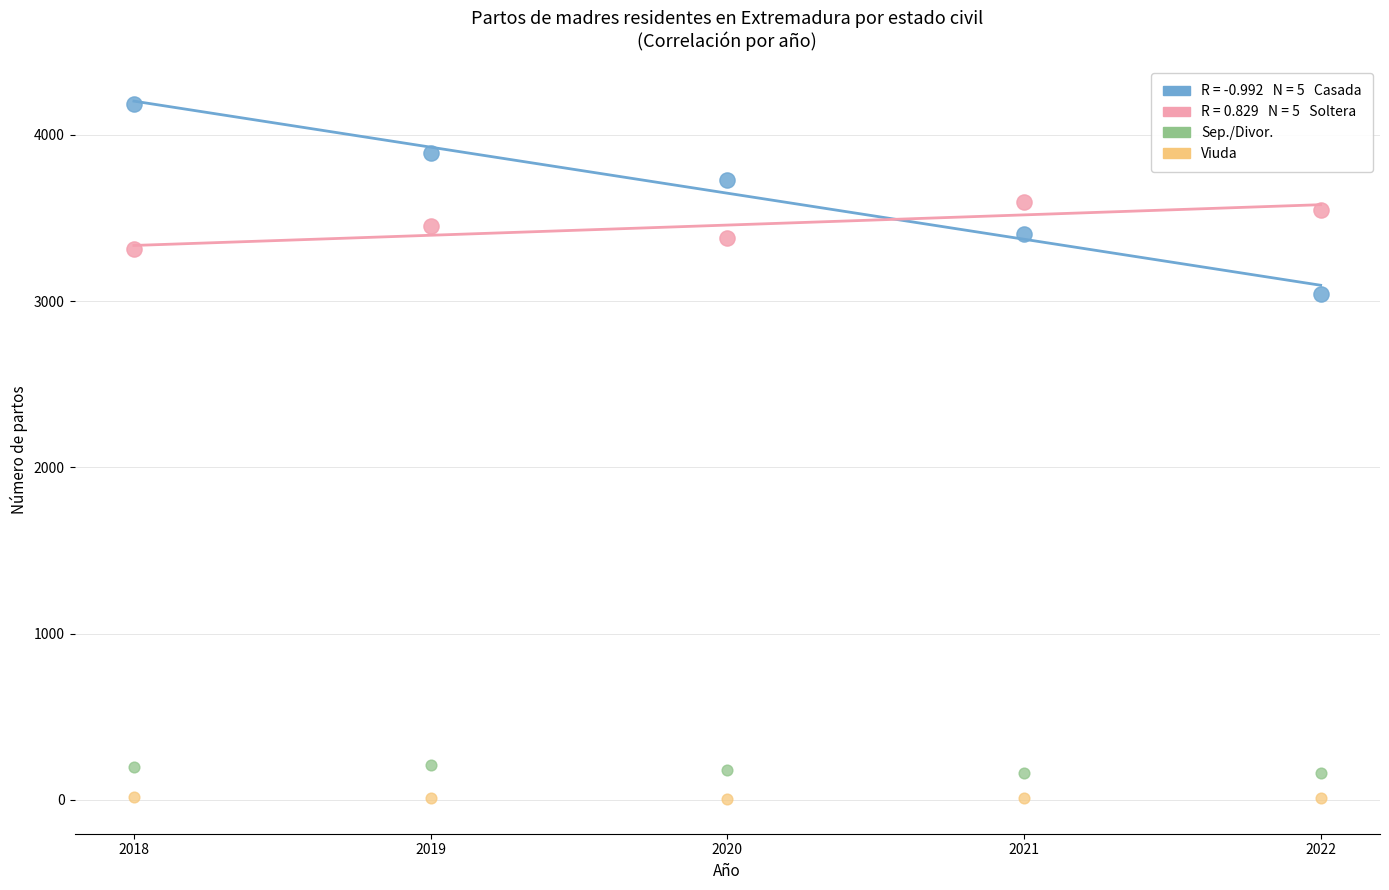

Across all series, what Y value is closest to 2094?

3040